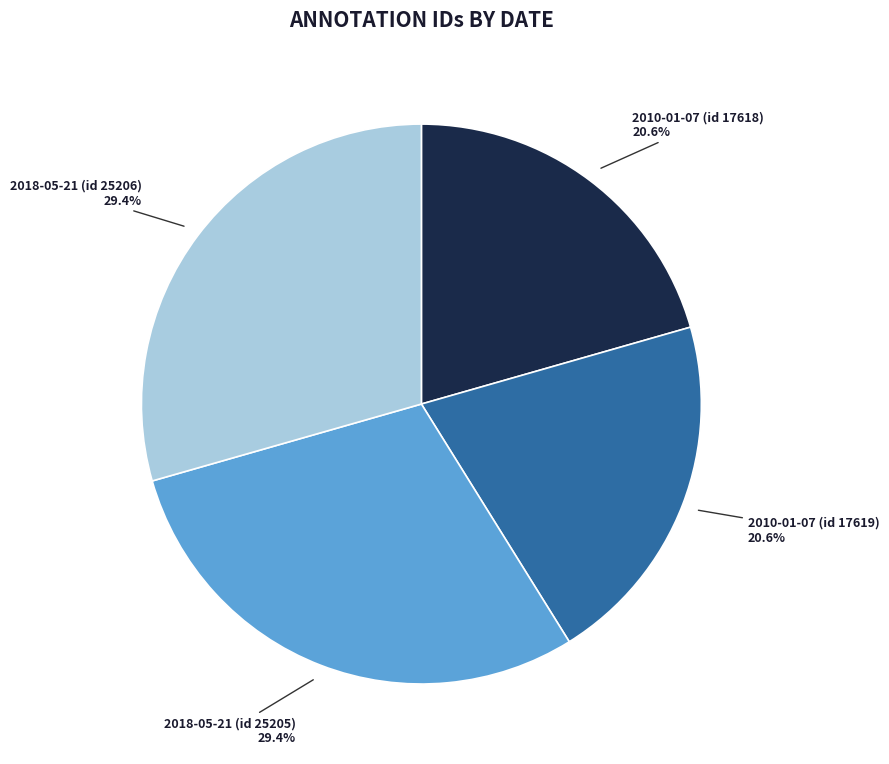

Is there a majority slice in this chart?

No